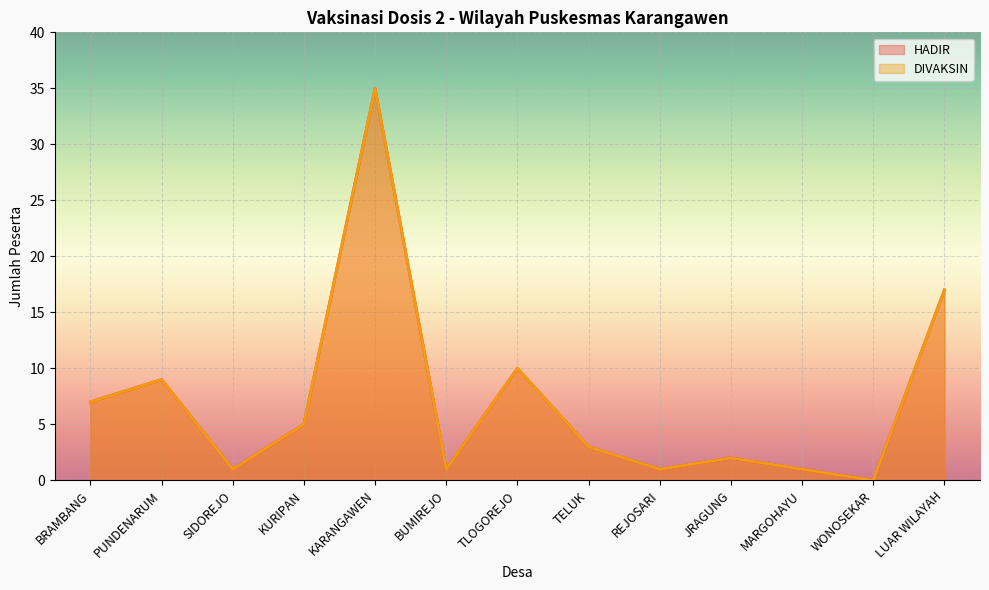

List the labels in order of DIVAKSIN value, smallest first.

WONOSEKAR, SIDOREJO, BUMIREJO, REJOSARI, MARGOHAYU, JRAGUNG, TELUK, KURIPAN, BRAMBANG, PUNDENARUM, TLOGOREJO, LUAR WILAYAH, KARANGAWEN